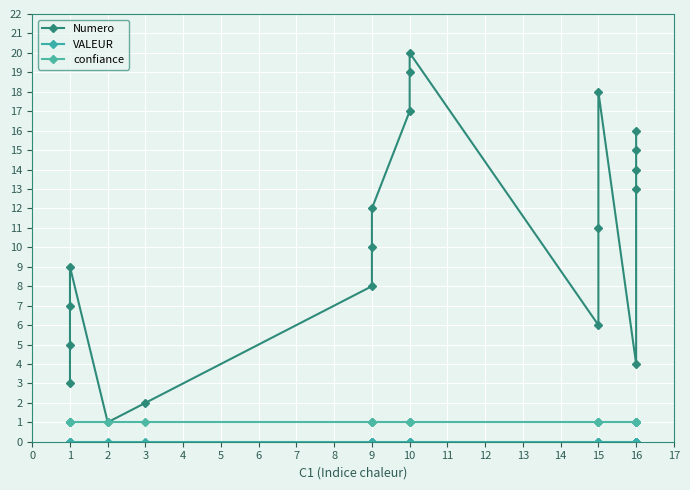

Which series has the largest total across all categories?

Numero